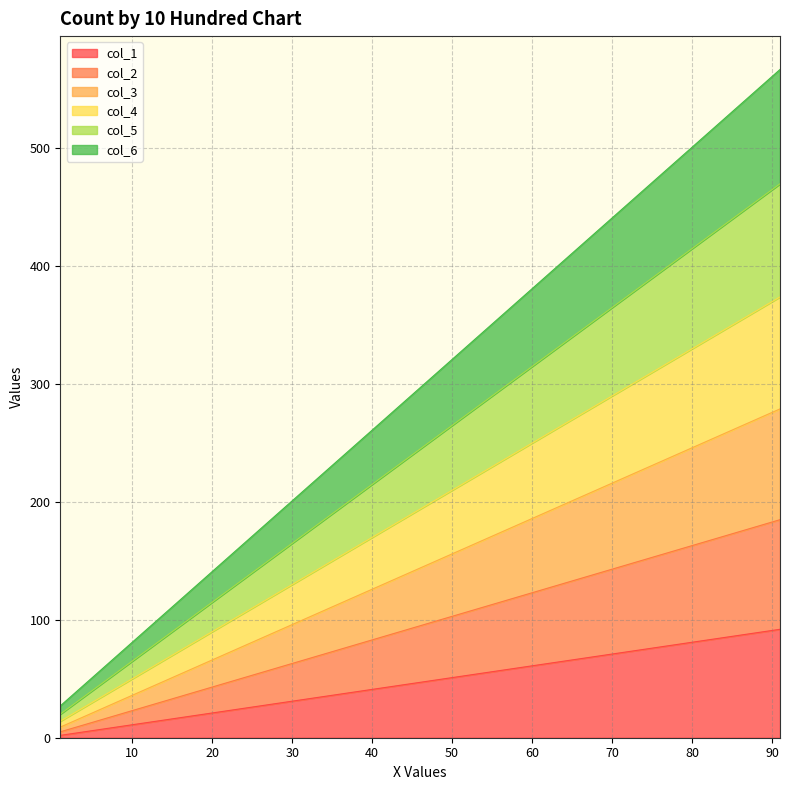

What is the value of the col_5 point at the 10th from the left?

470